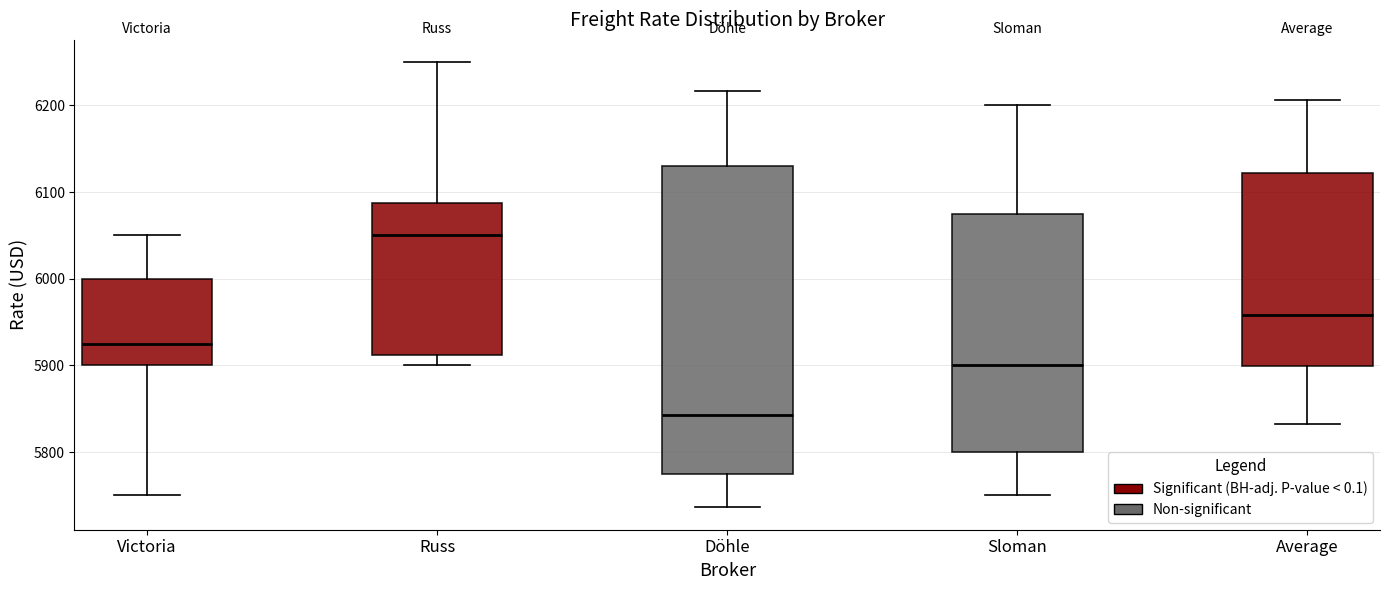

Reading left to right, read every box against the y-axis: the position of its median line, the range the box covers, and the ends of its whiskers. The values are not printed on the chart, so give them approximately, as read against the axis.

Victoria: median 5930, box 5900 to 6000, whiskers 5750 to 6050
Russ: median 6050, box 5910 to 6090, whiskers 5900 to 6250
Döhle: median 5840, box 5770 to 6130, whiskers 5740 to 6220
Sloman: median 5900, box 5800 to 6080, whiskers 5750 to 6200
Average: median 5960, box 5900 to 6120, whiskers 5830 to 6210